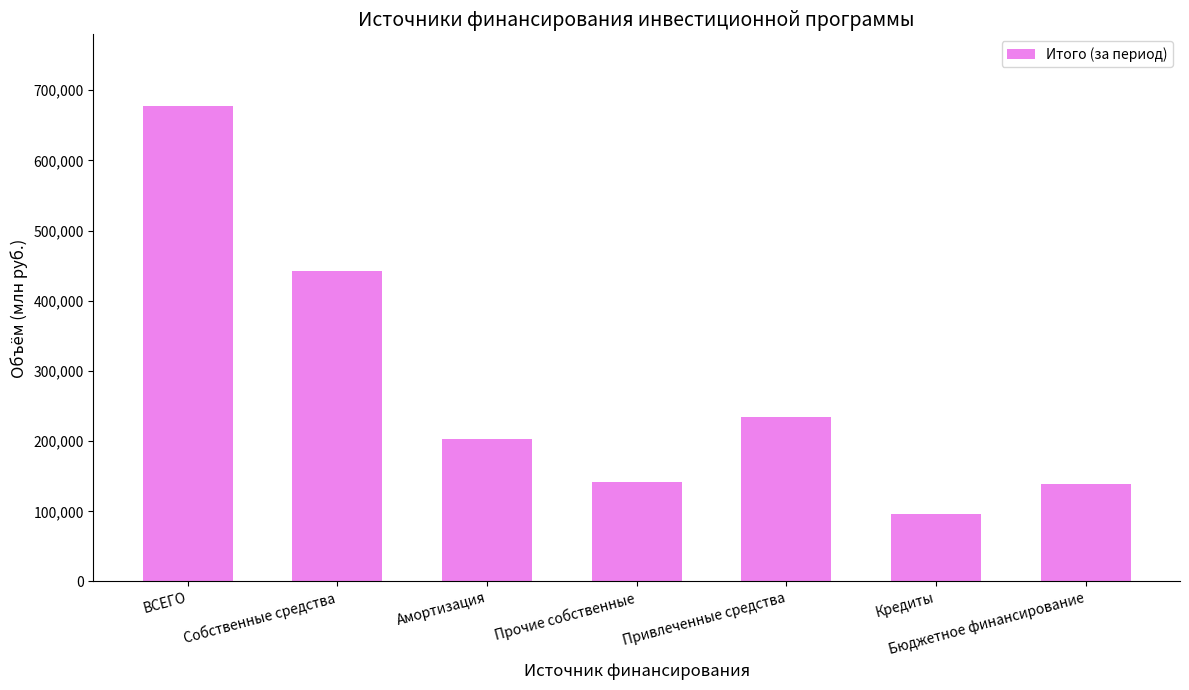

How many data points does each series have?

7